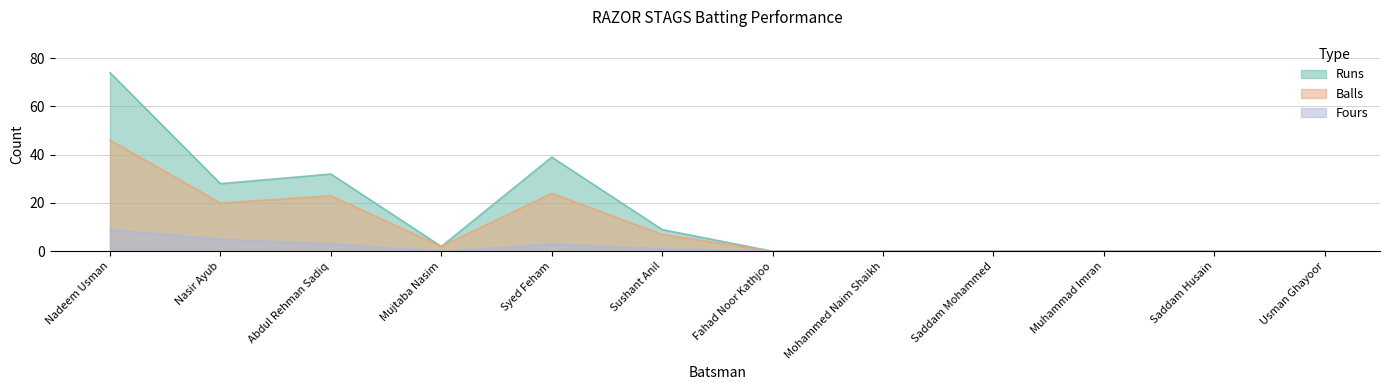

Reading left to right, what are all the values shown in this chart?

Runs: Nadeem Usman=74	Nasir Ayub=28	Abdul Rehman Sadiq=32	Mujtaba Nasim=2	Syed Feham=39	Sushant Anil=9	Fahad Noor Kathjoo=0	Mohammed Naim Shaikh=0	Saddam Mohammed=0	Muhammad Imran=0	Saddam Husain=0	Usman Ghayoor=0
Balls: Nadeem Usman=46	Nasir Ayub=20	Abdul Rehman Sadiq=23	Mujtaba Nasim=2	Syed Feham=24	Sushant Anil=7	Fahad Noor Kathjoo=0	Mohammed Naim Shaikh=0	Saddam Mohammed=0	Muhammad Imran=0	Saddam Husain=0	Usman Ghayoor=0
Fours: Nadeem Usman=9	Nasir Ayub=5	Abdul Rehman Sadiq=3	Mujtaba Nasim=0	Syed Feham=3	Sushant Anil=1	Fahad Noor Kathjoo=0	Mohammed Naim Shaikh=0	Saddam Mohammed=0	Muhammad Imran=0	Saddam Husain=0	Usman Ghayoor=0